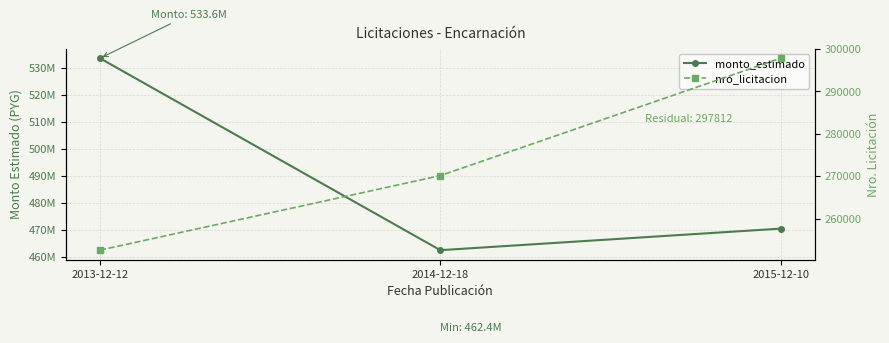

Which series changed the most between 2013-12-12 and 2014-12-18?

monto_estimado